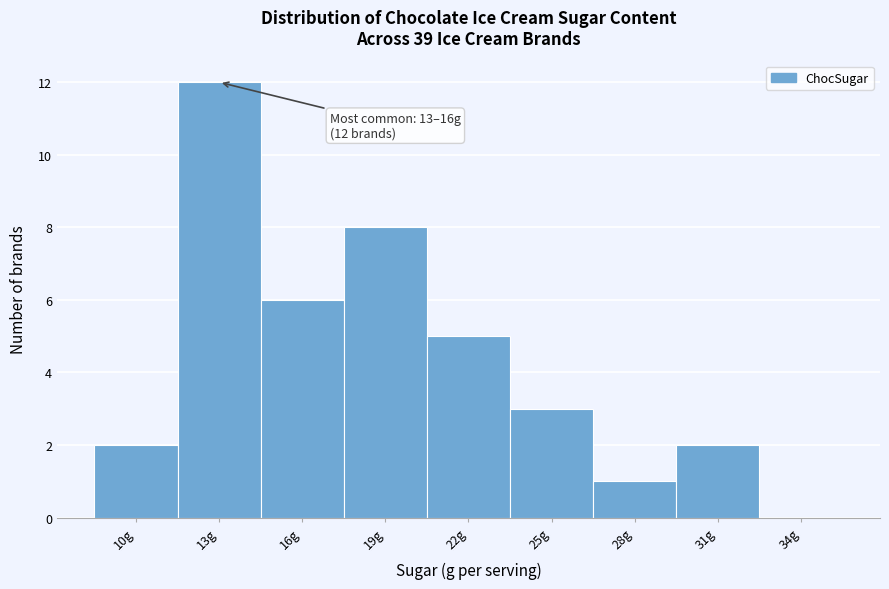

Reading right to left, transcribe all the data shown in this chart.

34g=0	31g=2	28g=1	25g=3	22g=5	19g=8	16g=6	13g=12	10g=2